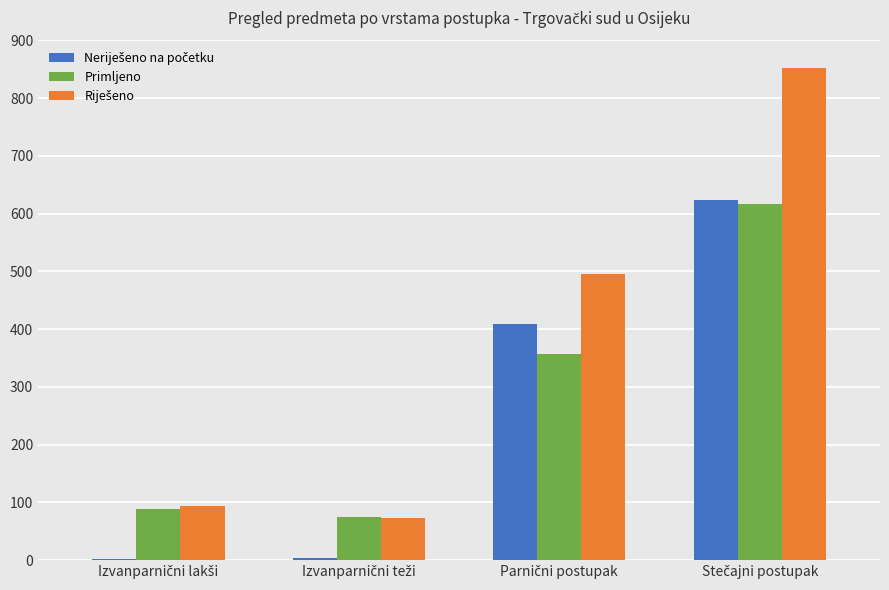

What is the sum of all Primljeno values?

1137